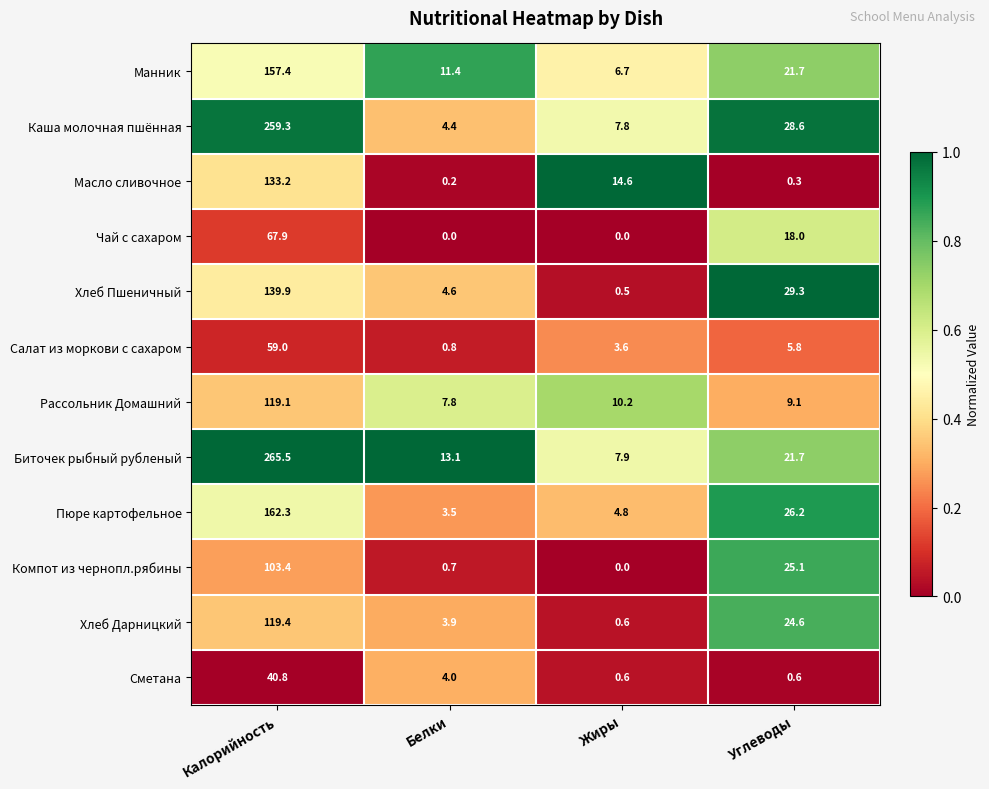

Which category has the highest value in the Пюре картофельное series?

Калорийность